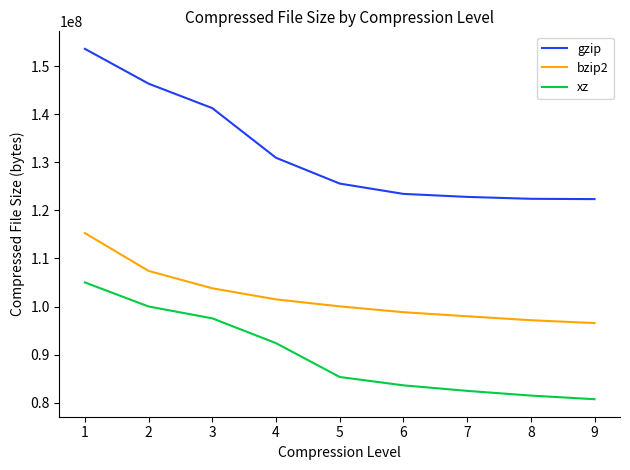

True or false: xz and bzip2 cross at least once.

False